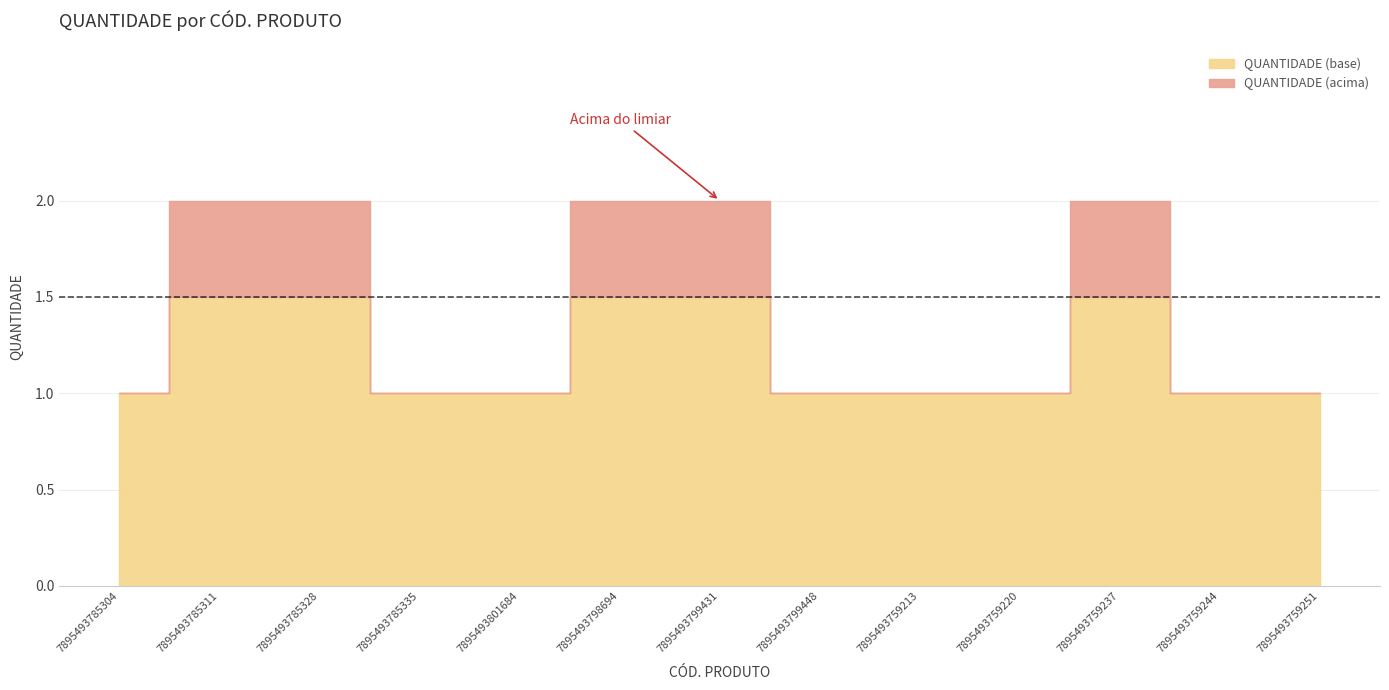

Count the number of values greater than 1.

5